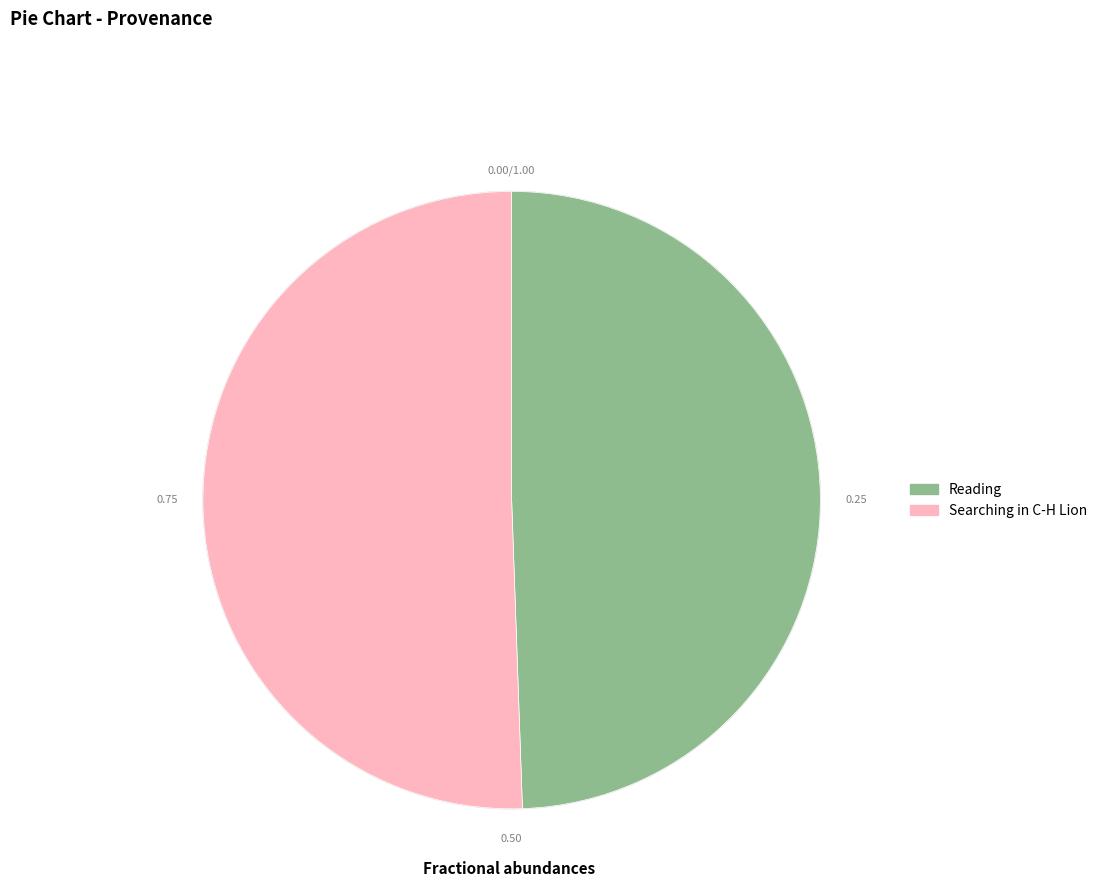

True or false: Searching in C-H Lion accounts for 58% of the total.

False